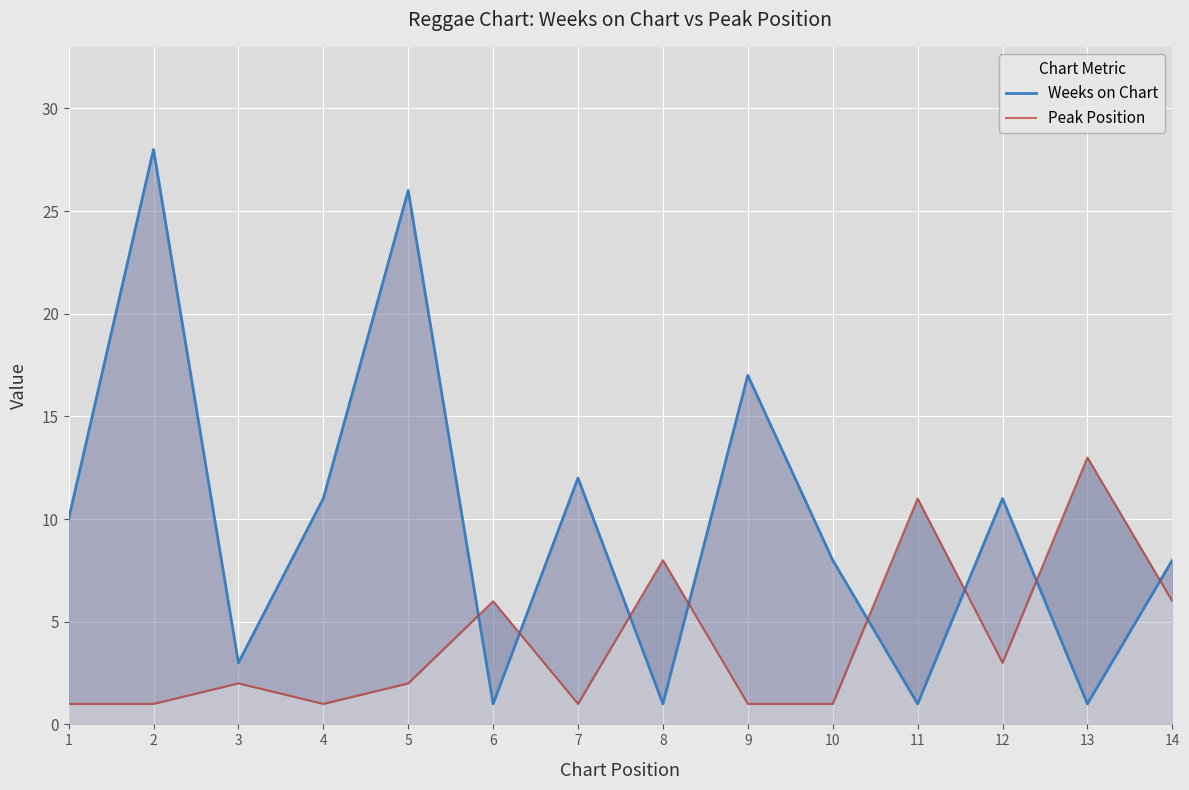

True or false: Peak Position and Weeks on Chart intersect in this chart.

True